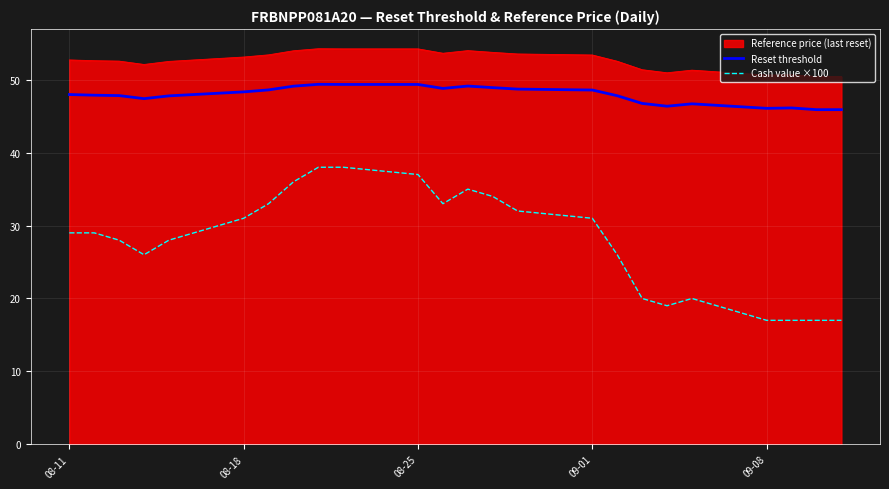

What is the average value of the Reset threshold series?

47.9